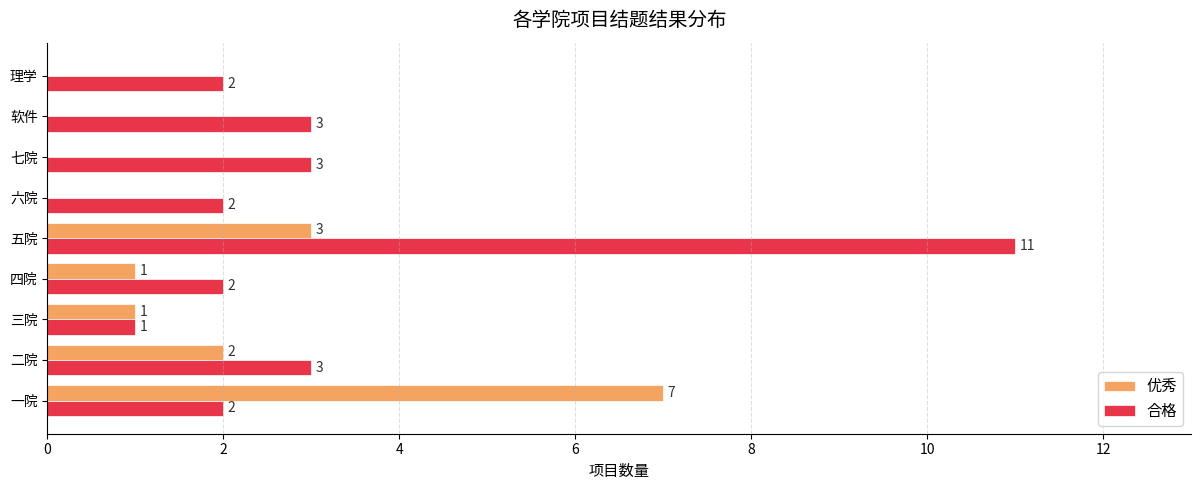

What is the approximate value of 合格 at 二院?

3